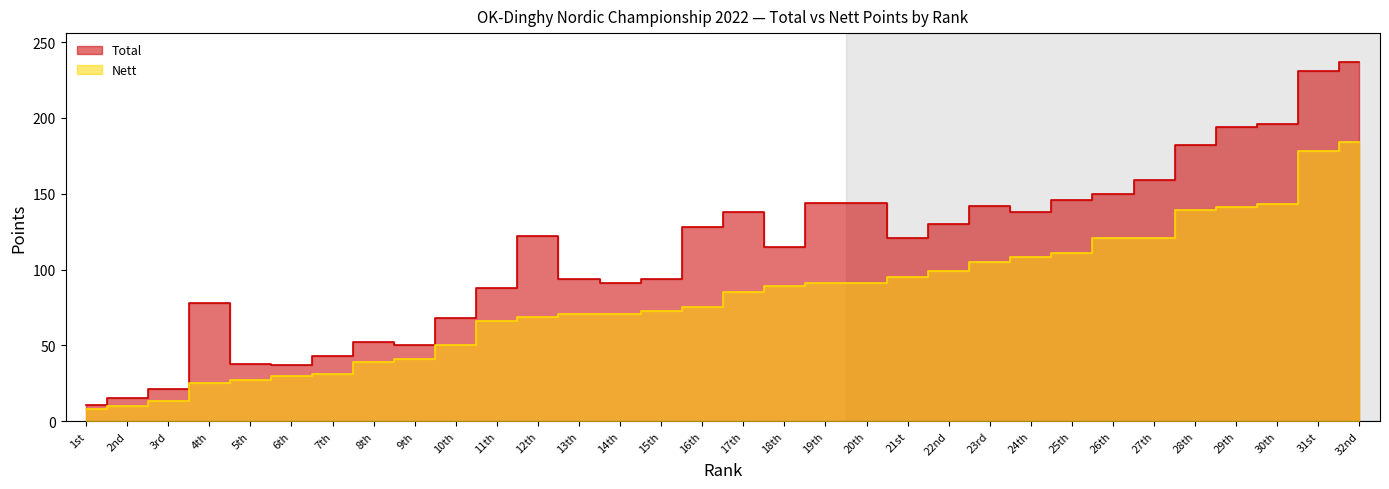

True or false: Nett has a value of 27 at 5th.

True